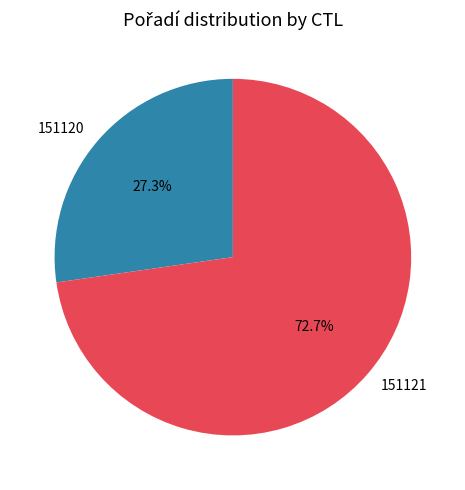

Count the number of slices in the pie.

2